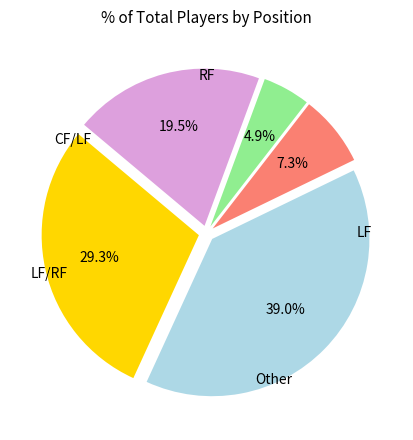

Does any single category account for the majority?

No